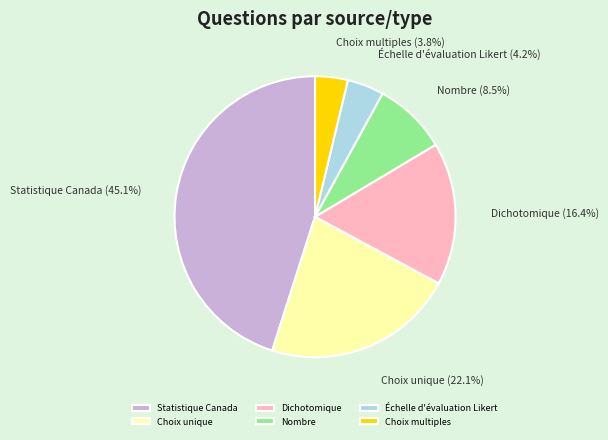

Count the number of slices in the pie.

6